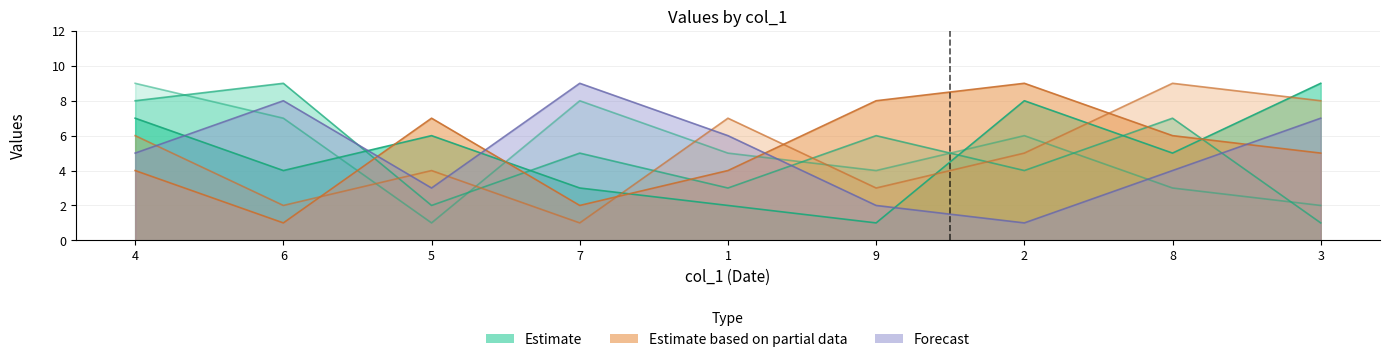

What is the spread (max minus min) of values at 4?

5